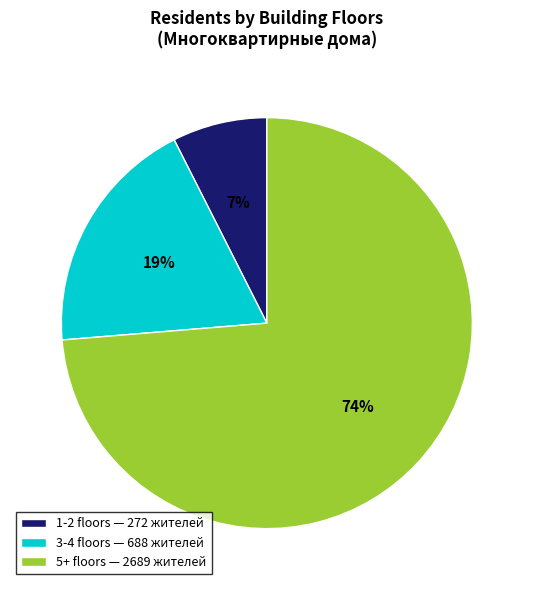

What is the smallest slice in the pie chart?

1-2 floors — 272 жителей